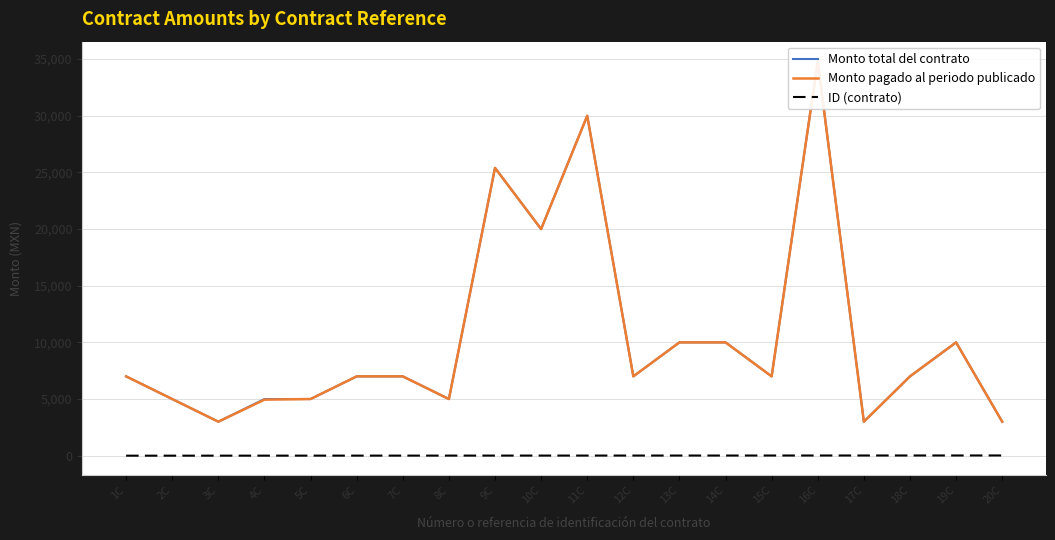

Which series has the largest total across all categories?

Monto total del contrato